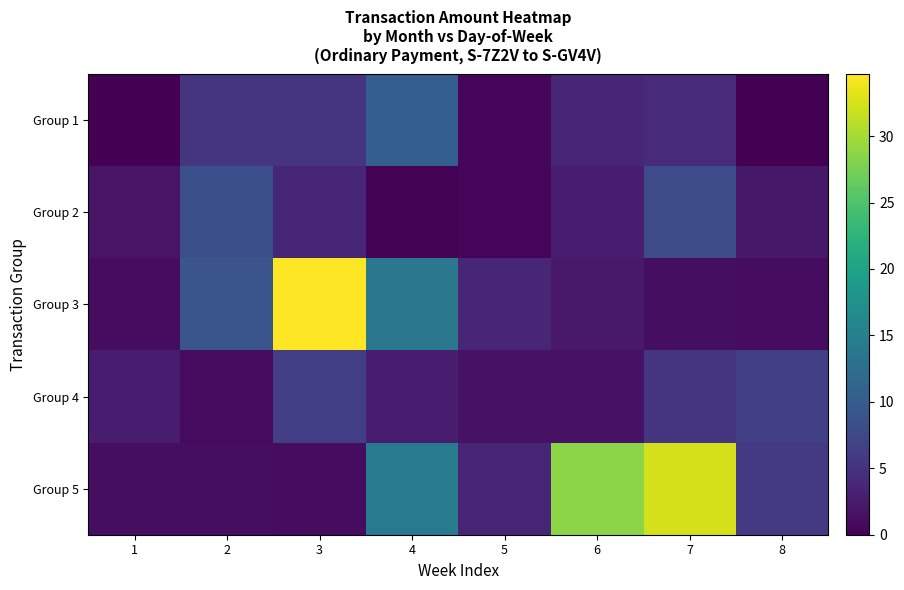

Rank the series by their maximum value, from lowest to highest.

Group 4, Group 2, Group 1, Group 5, Group 3